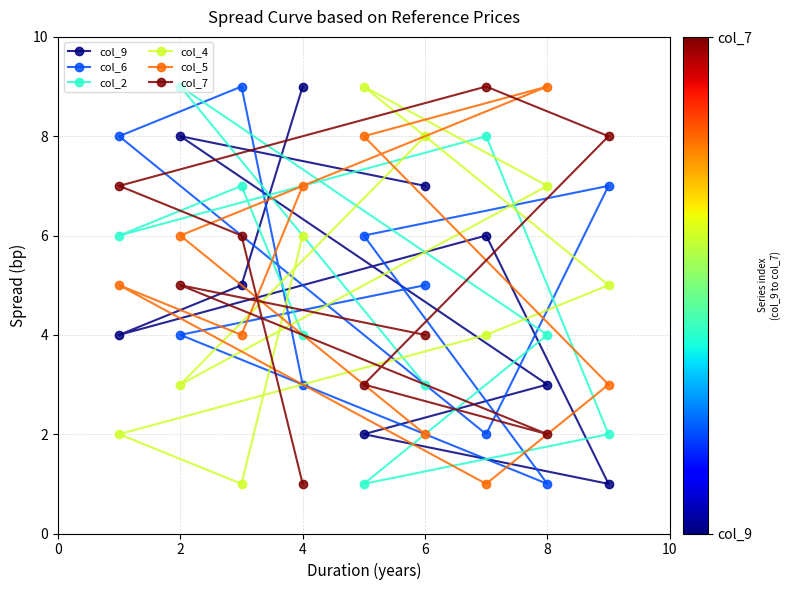

At 4, list the series in order from smallest to largest.

col_7, col_6, col_2, col_4, col_5, col_9